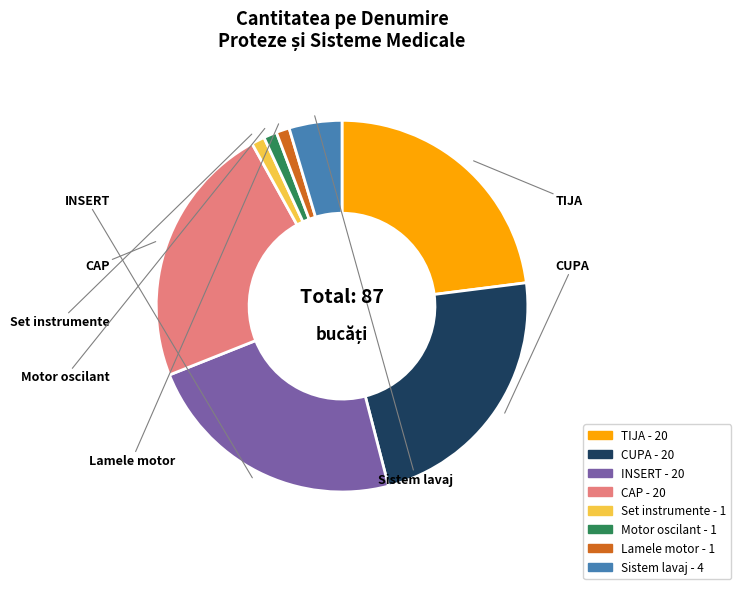

Is Sistem lavaj the majority of the pie?

No